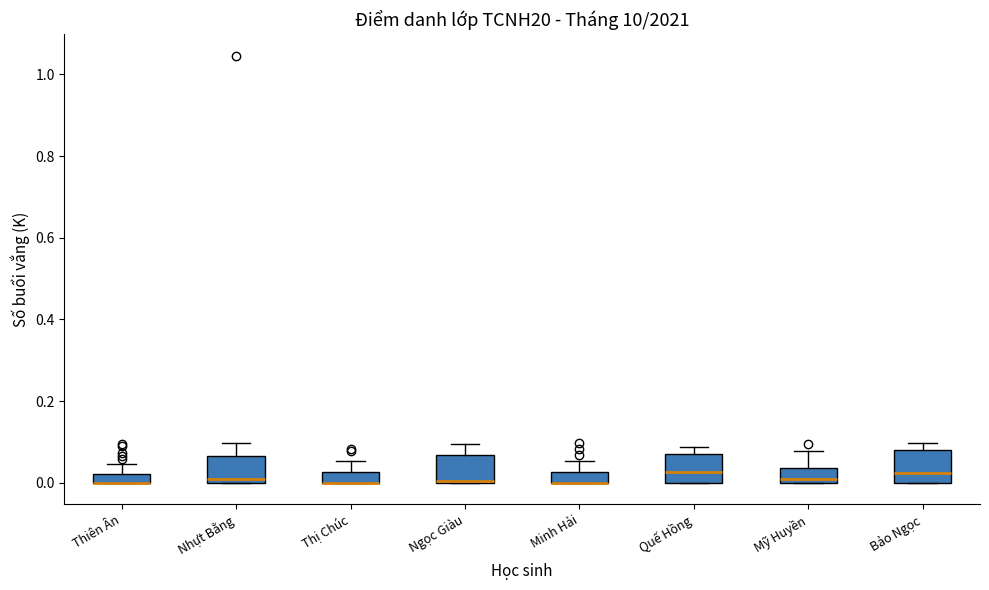

Where does the upper whisker of the box for Ngọc Giàu end on the y-axis? The values are not printed on the chart, so give them approximately, as read against the axis.

0.10